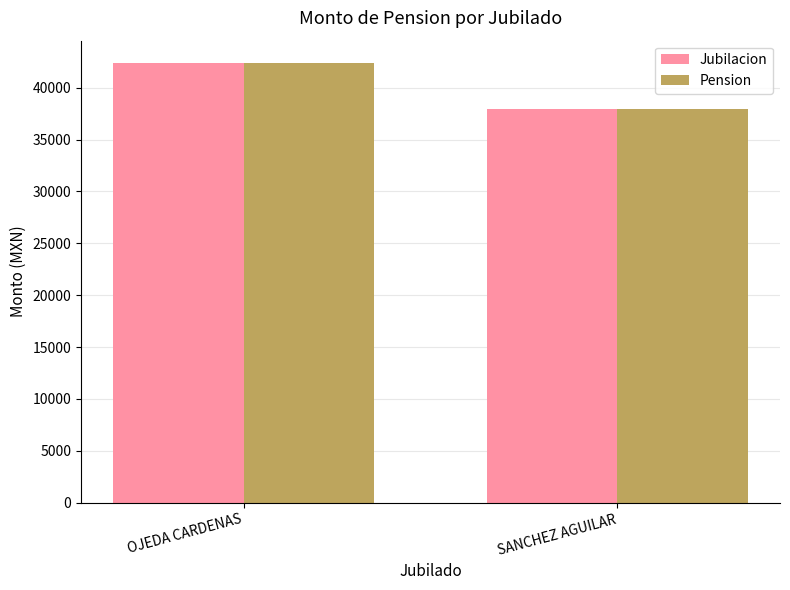

What is the sum of the Jubilacion values at SANCHEZ AGUILAR and OJEDA CARDENAS?

80393.8